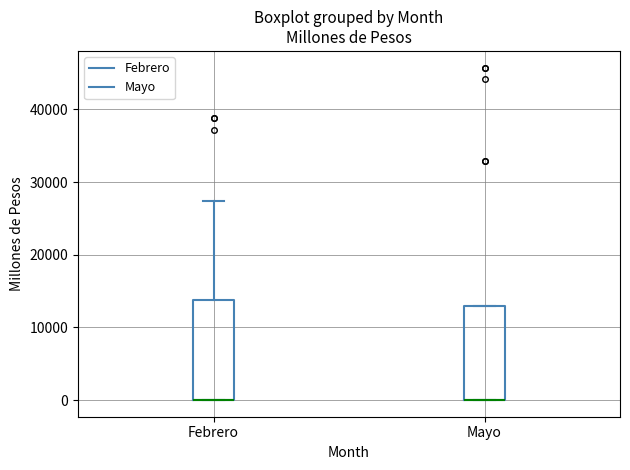

Reading left to right, transcribe this box plot: for each box, give where its median line is, the range the box spans, and where its two whiskers end, as read against the y-axis. The values are not printed on the chart, so give them approximately, as read against the axis.

Febrero: median 0 (drawn on the box's lower edge), box 0 to 14000, whiskers 0 to 27000
Mayo: median 0 (drawn on the box's lower edge), box 0 to 13000, whiskers 0 to 13000